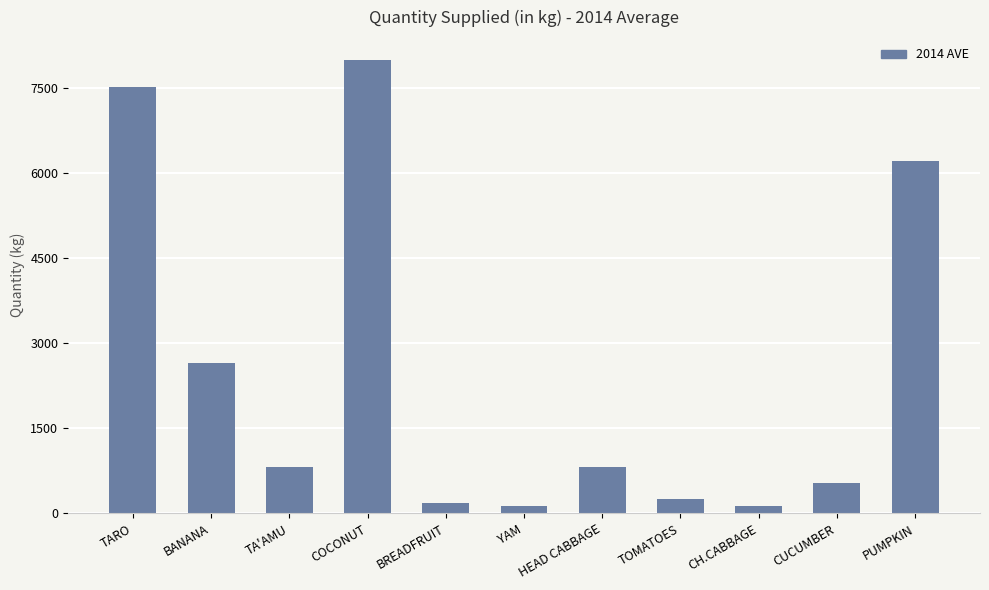

What is the difference between the maximum and minimum values?

7864